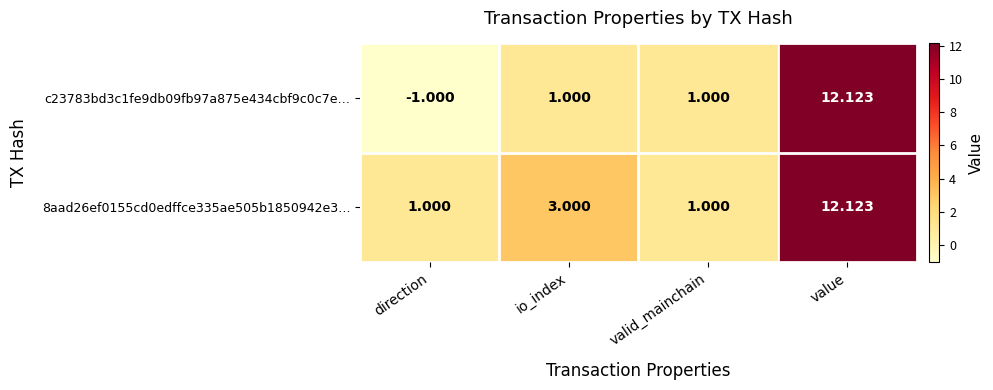

What is the maximum value shown in the chart?

12.1